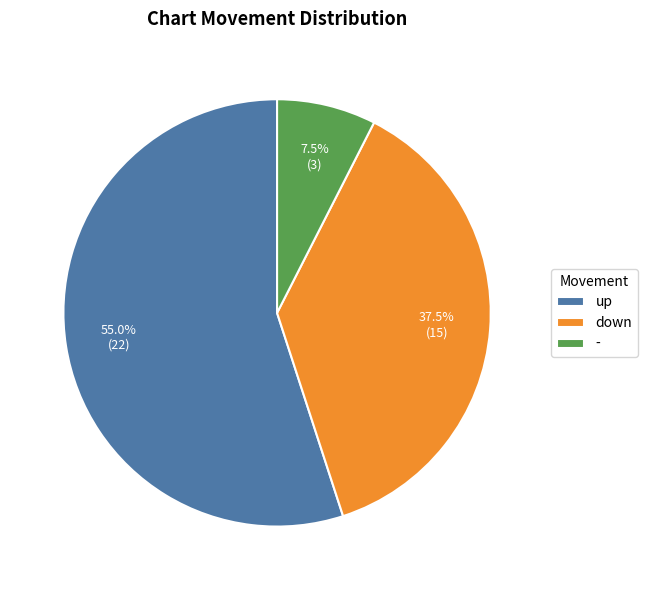

To the nearest percent, what is the average slice percentage?

33%